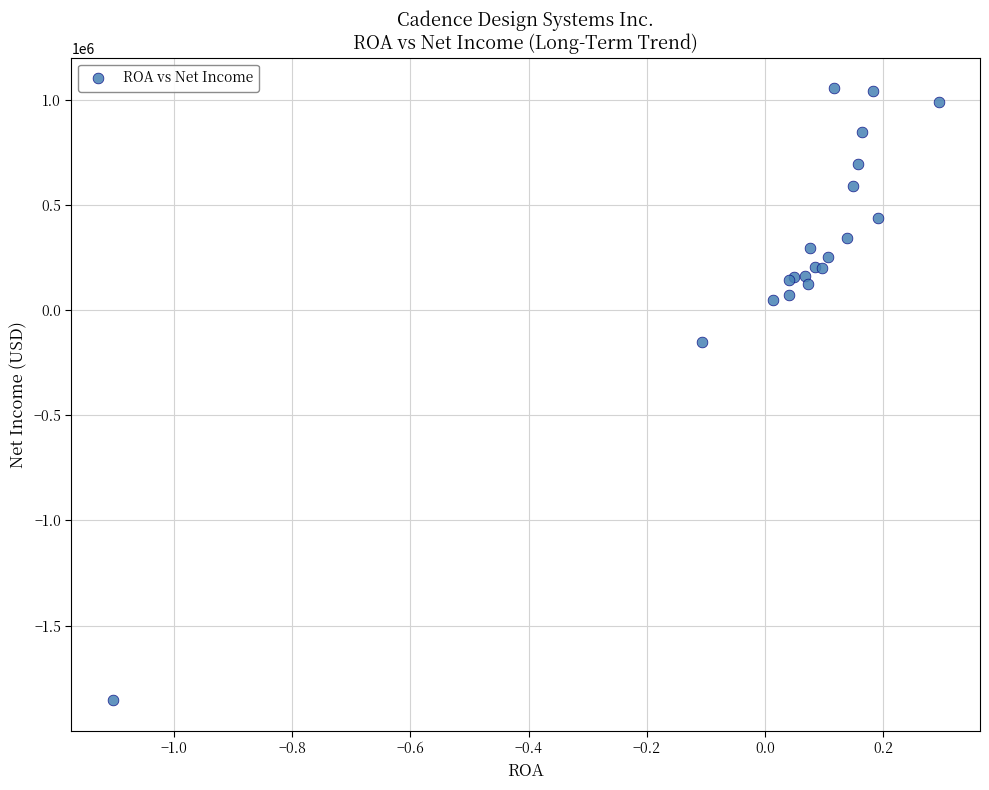

What Y value in the scatter plot is closest to -399277?

-149871